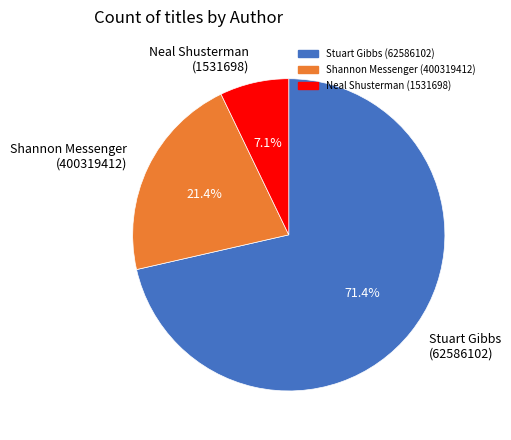

Is the sum of Shannon Messenger (400319412) and Stuart Gibbs (62586102) greater than half?

Yes